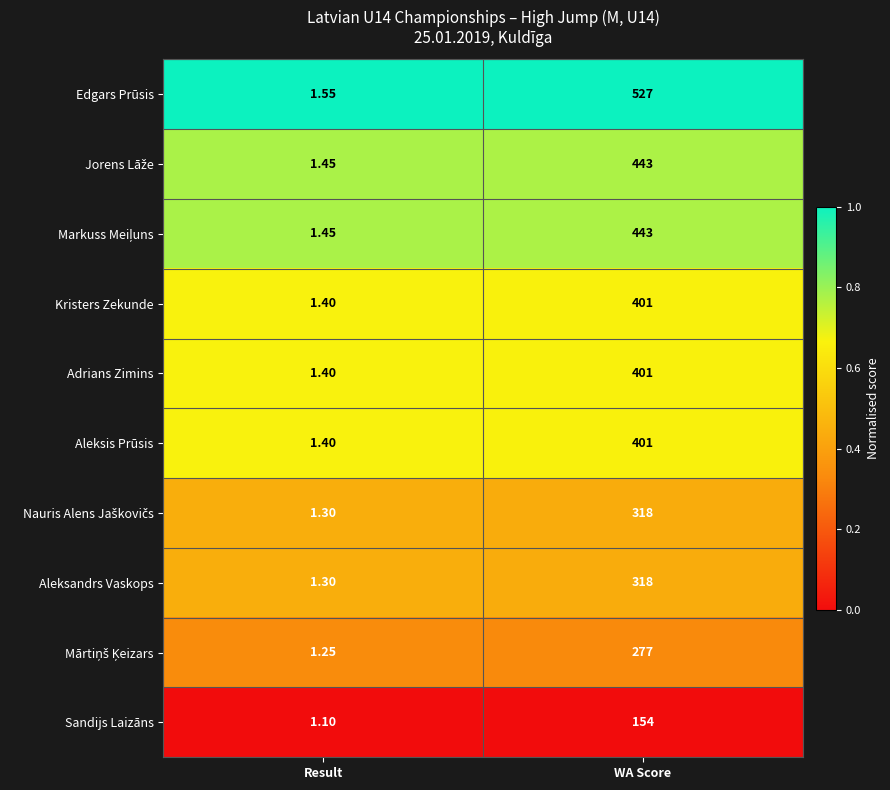

At which label is Aleksandrs Vaskops closest to 159?

Result